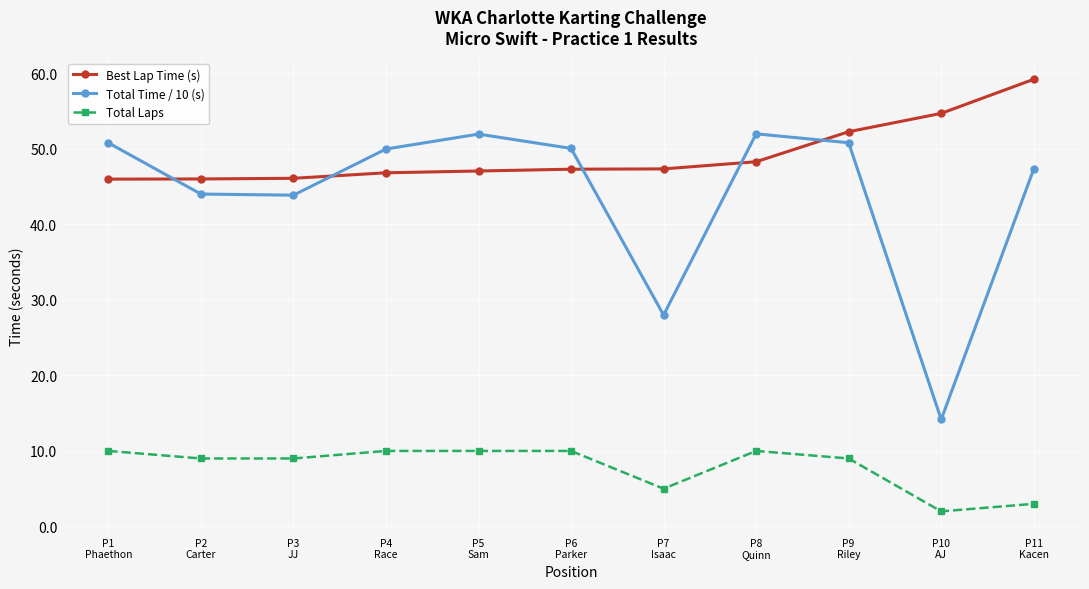

True or false: Total Time / 10 (s) and Total Laps cross at least once.

False